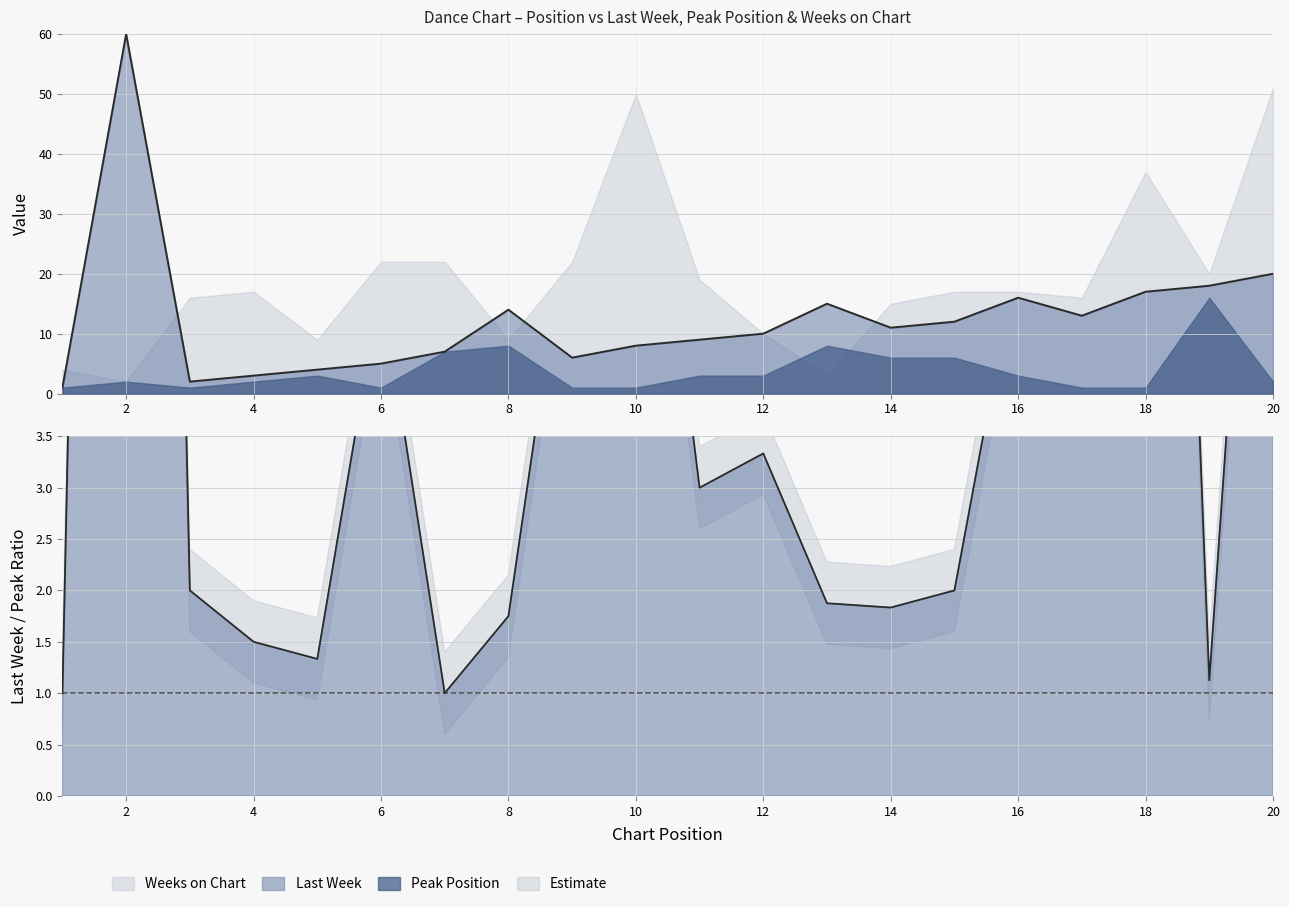

How many data points does each series have?

20